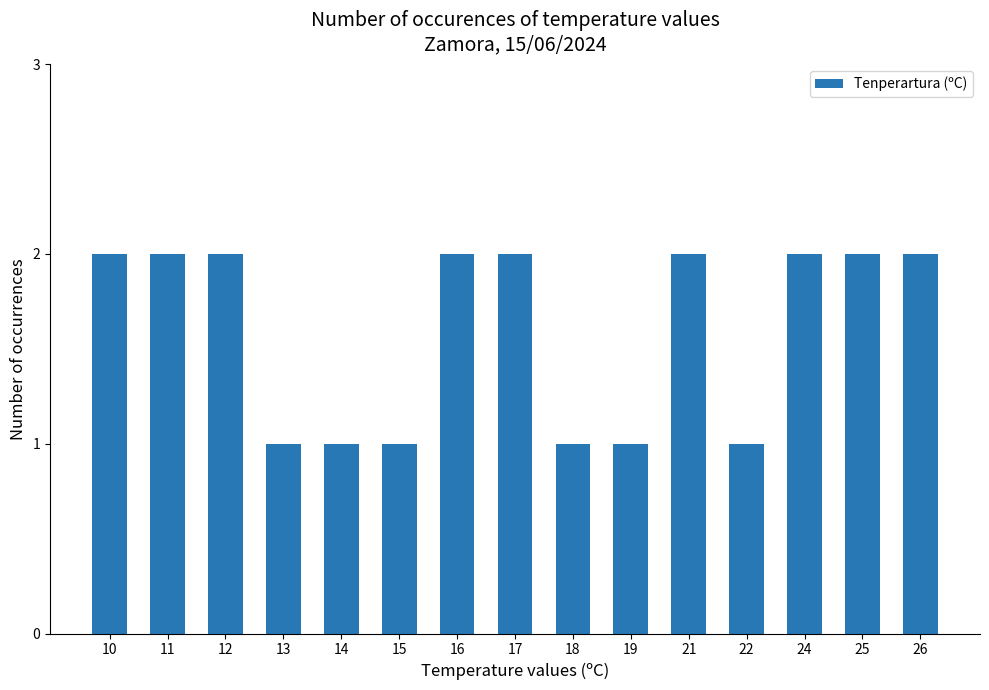

What is the value of the 15th bar from the left?

2